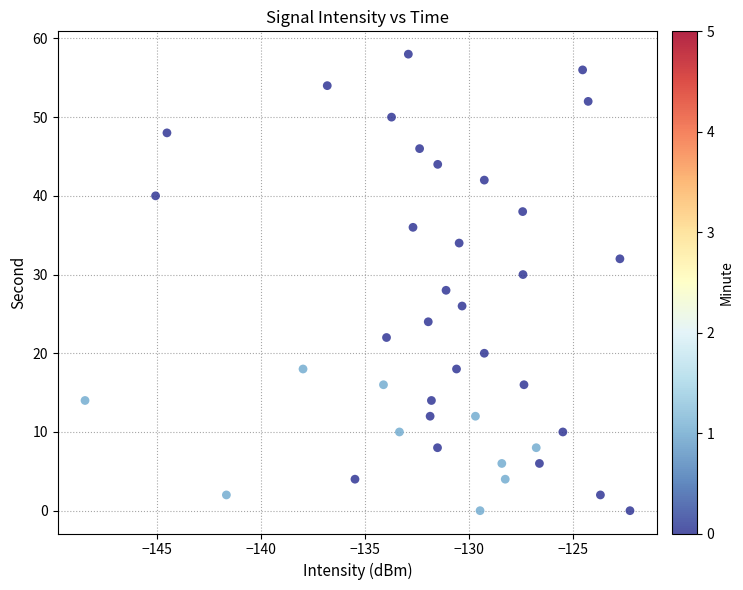

What is the range of Y values (max minus min)?

58